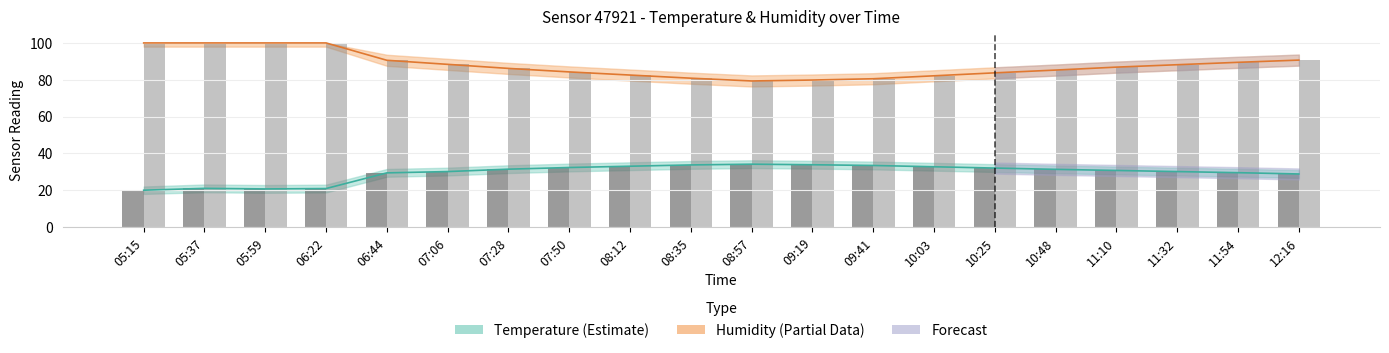

Which category has the lowest value across all series?

05:15